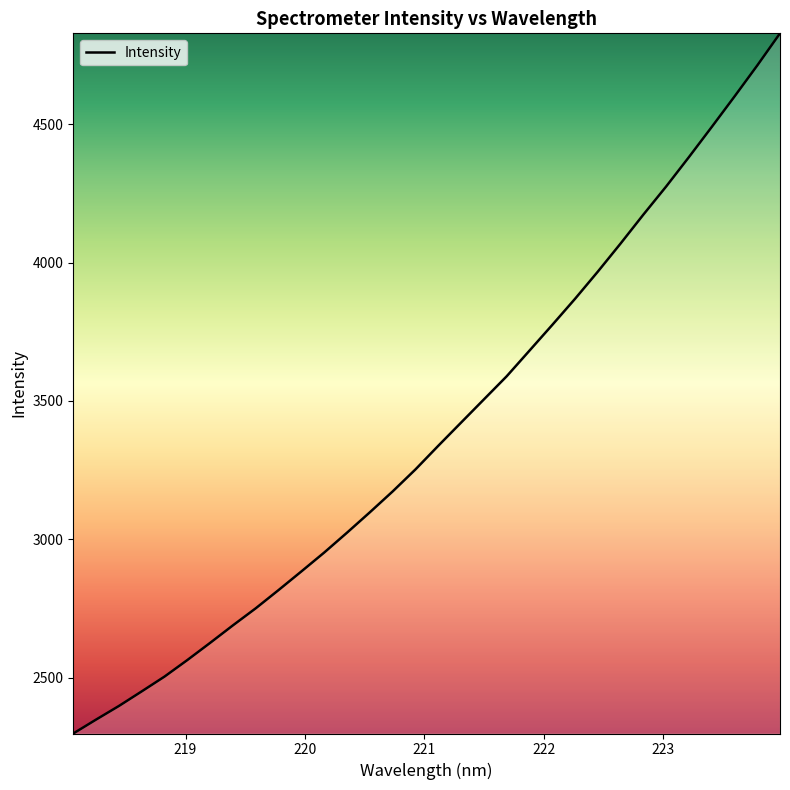

What is the greatest value displayed?

4828.6